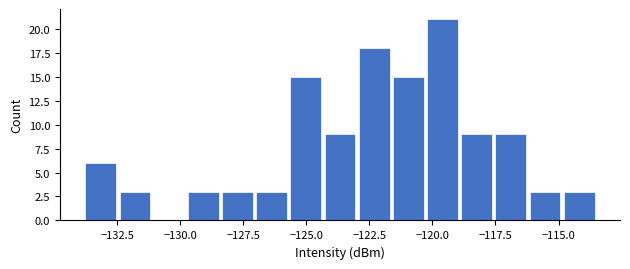

Read against the x-axis, roughly where is the centre of the tallest bar?

-119.5